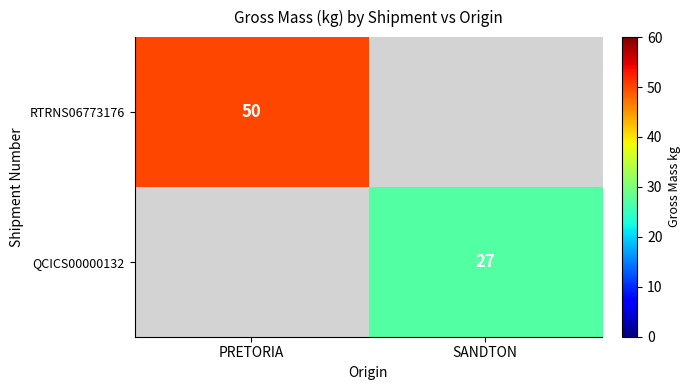

Is it true that QCICS00000132 equals 8 at SANDTON?

False